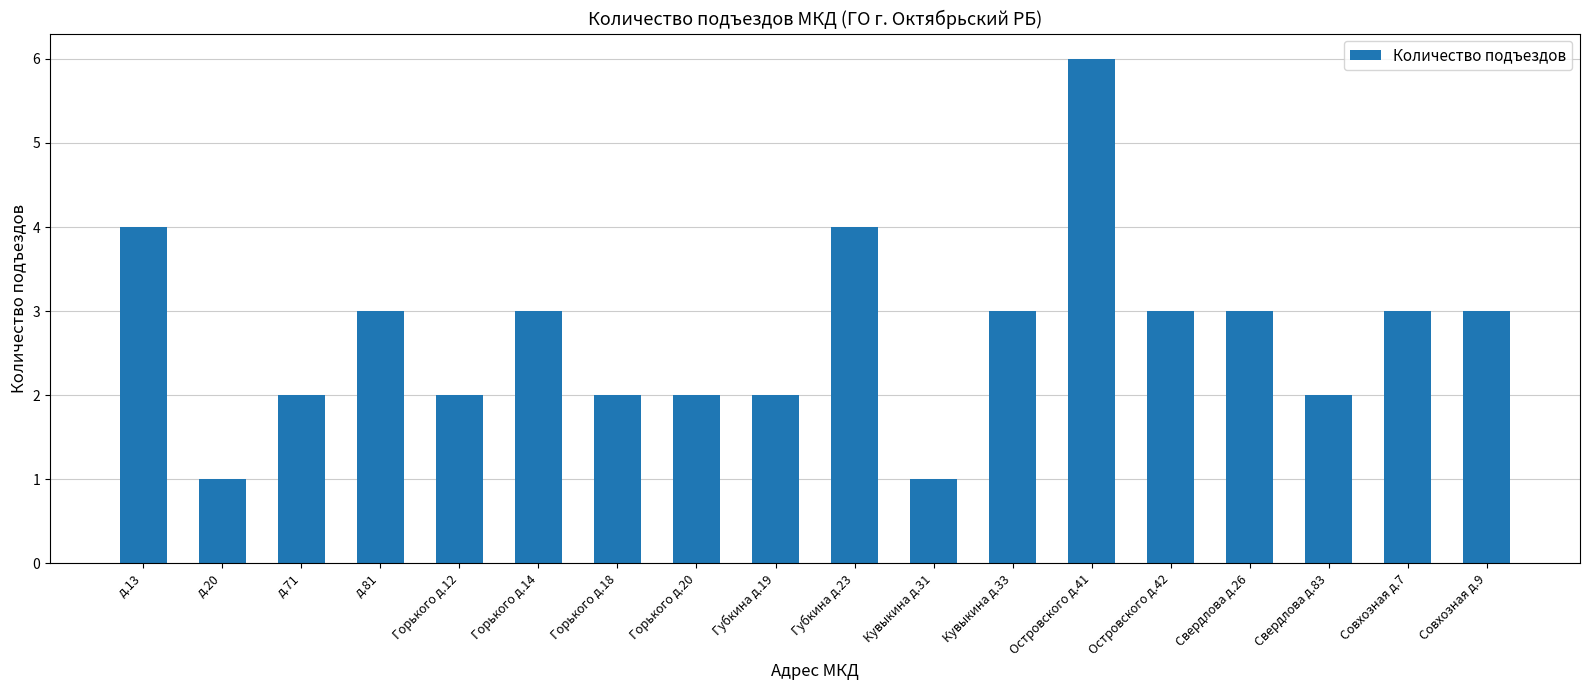

What is the sum of all values?

49